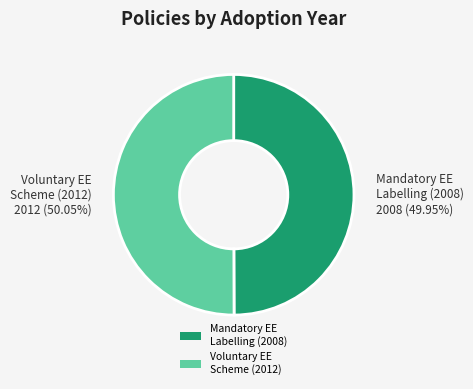

Is the sum of Mandatory EE Labelling (2008) and Voluntary EE Scheme (2012) greater than half?

Yes